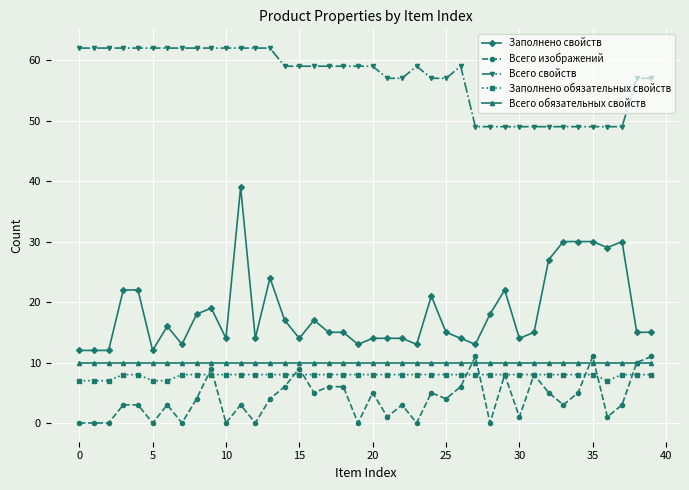

At how many categories does at least one series exceed 48?

40